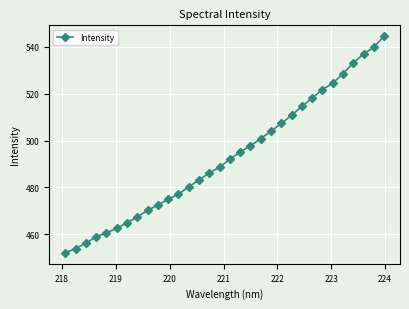

What is the difference between the maximum and minimum values?

92.6